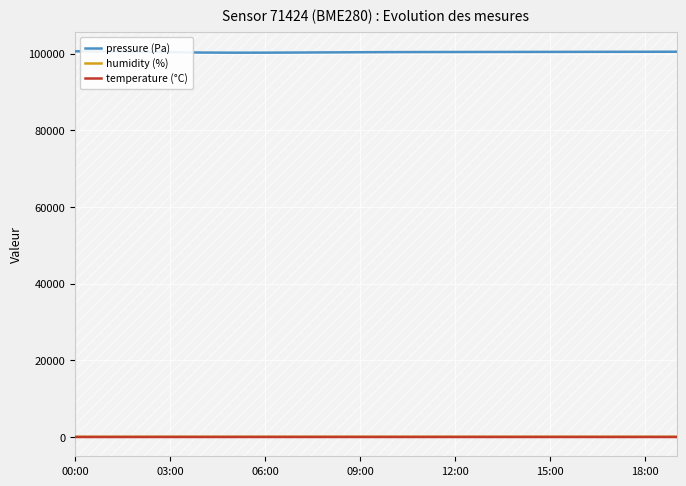

True or false: pressure (Pa) and humidity (%) intersect in this chart.

False